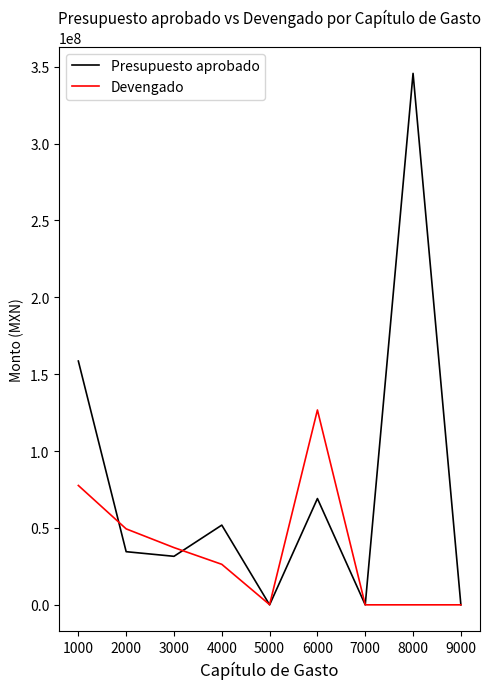

What is the total value across all series at 4000?

78197849.0